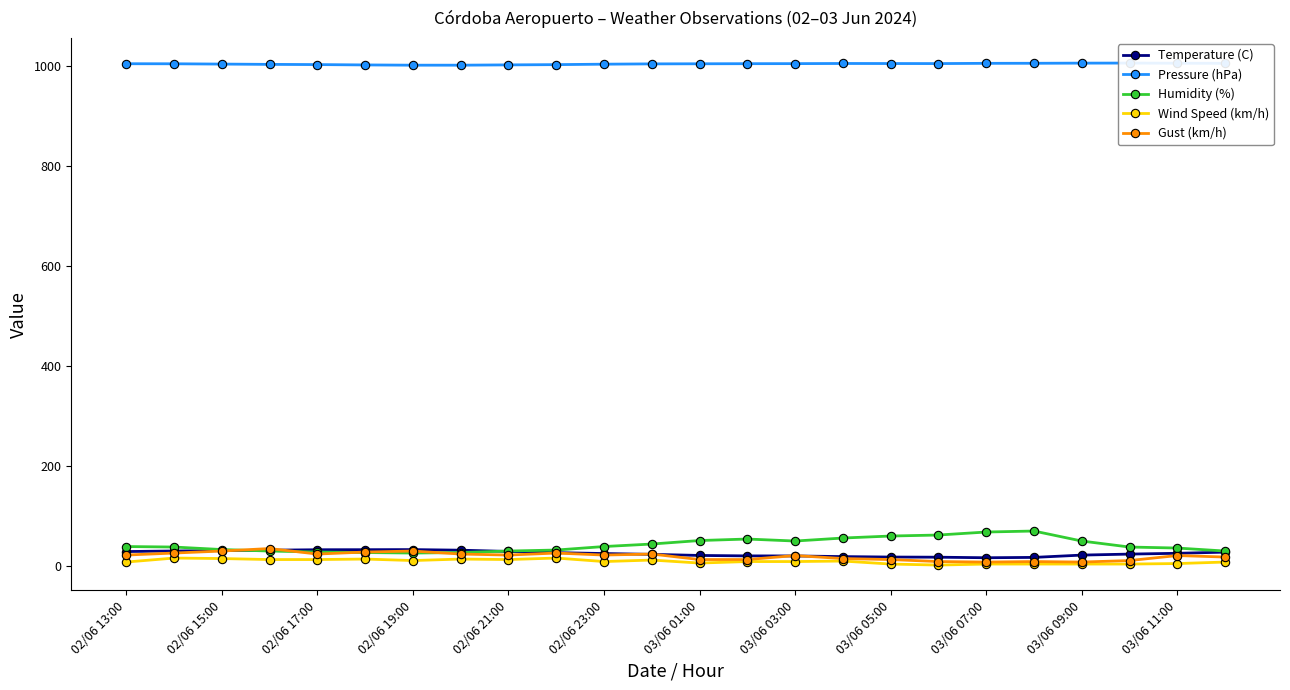

True or false: Temperature (C) has more than 0 interior local peaks.

True